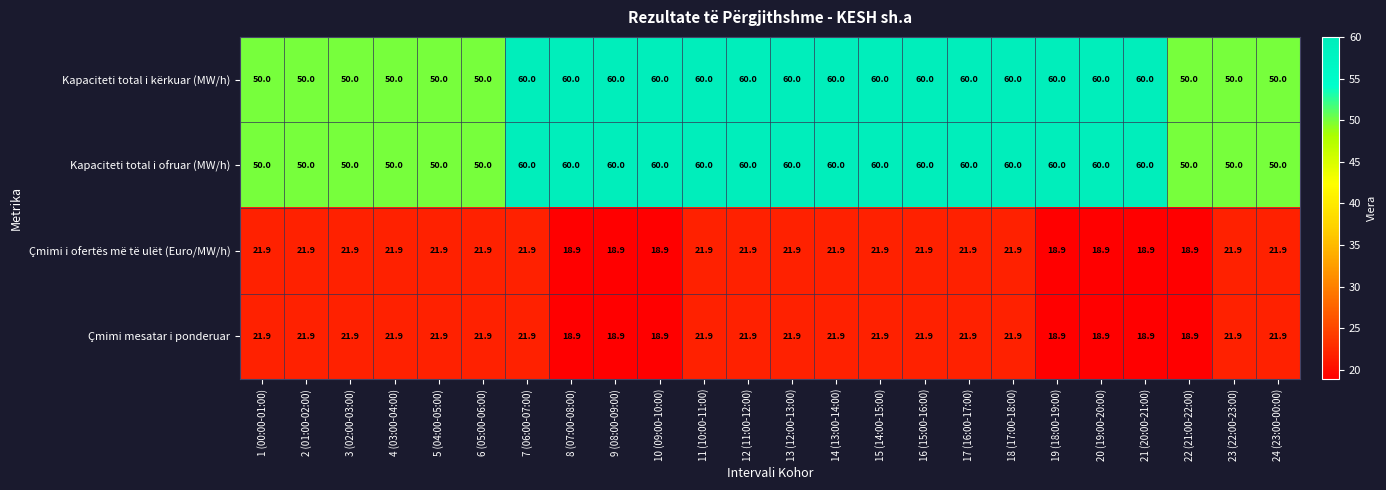

What is the maximum value for Kapaciteti total i ofruar (MW/h)?

60.0